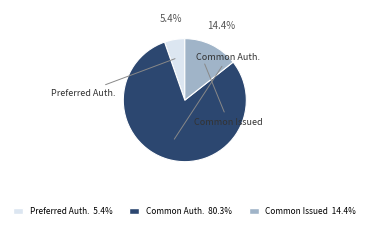

Rank the categories by value from highest to lowest.

Common Auth. 80.3%, Common Issued 14.4%, Preferred Auth. 5.4%